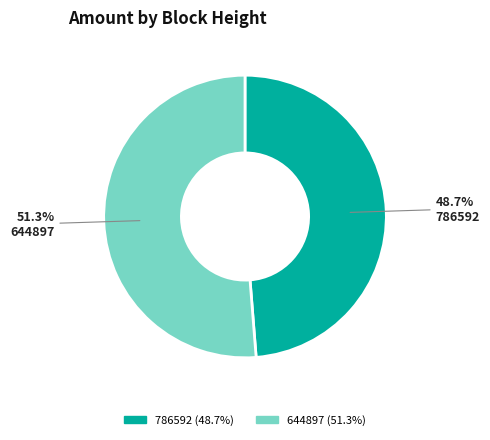

Is it true that 644897 is 51% of the pie?

True